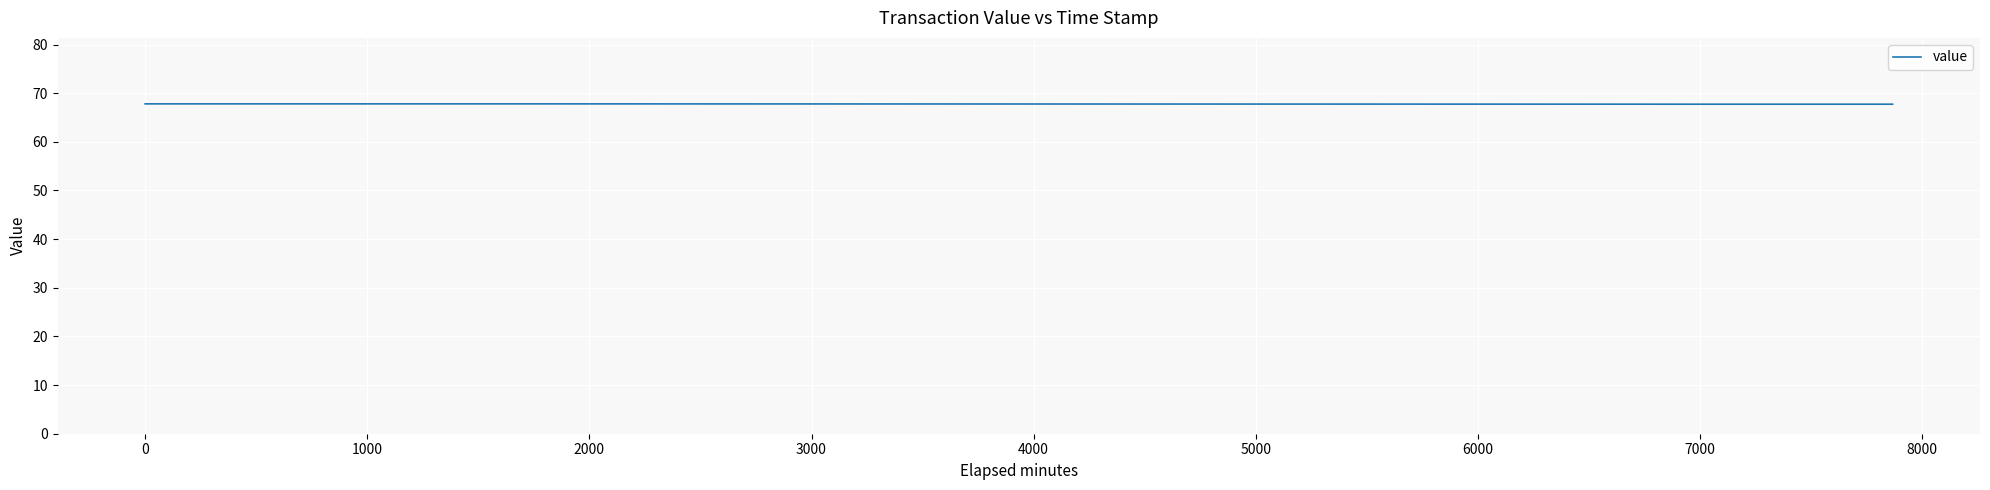

What is the smallest value displayed?

67.7